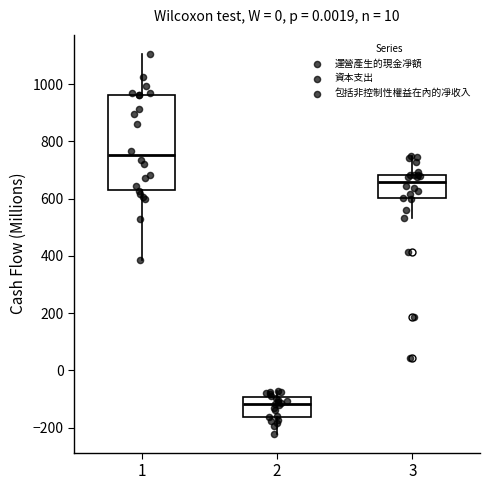

Reading left to right, read every box against the y-axis: the position of its median line, the range the box covers, and the ends of its whiskers. The values are not printed on the chart, so give them approximately, as read against the axis.

1: median 760, box 640 to 960, whiskers 380 to 1100
2: median -120, box -160 to -100, whiskers -220 to -80
3: median 660, box 600 to 680, whiskers 540 to 740